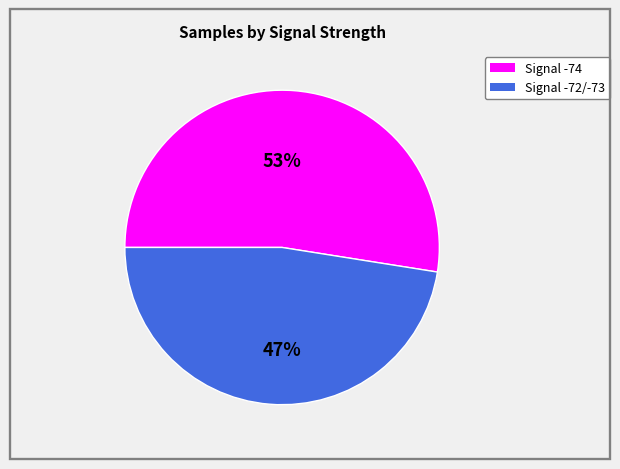

Does any single category account for the majority?

Yes